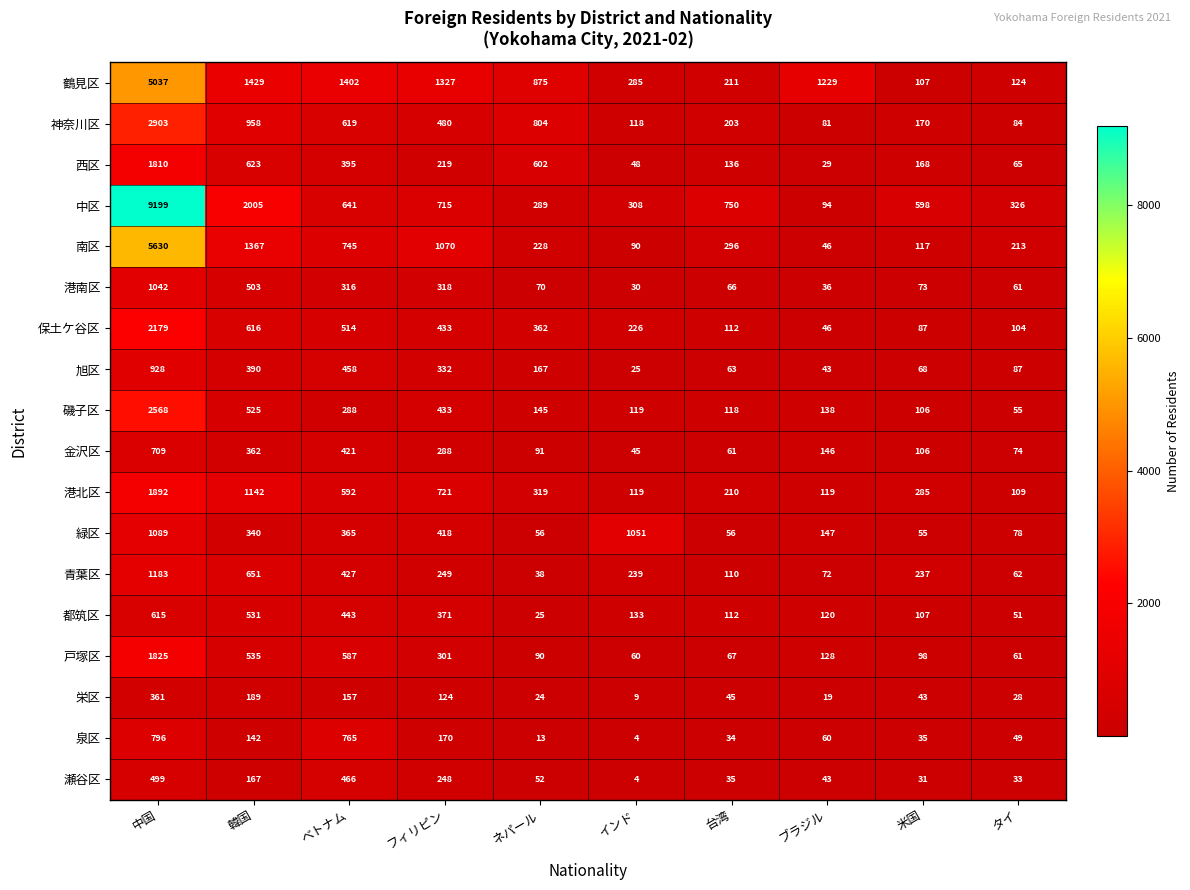

What is the difference between the highest and lowest values at ネパール?

862